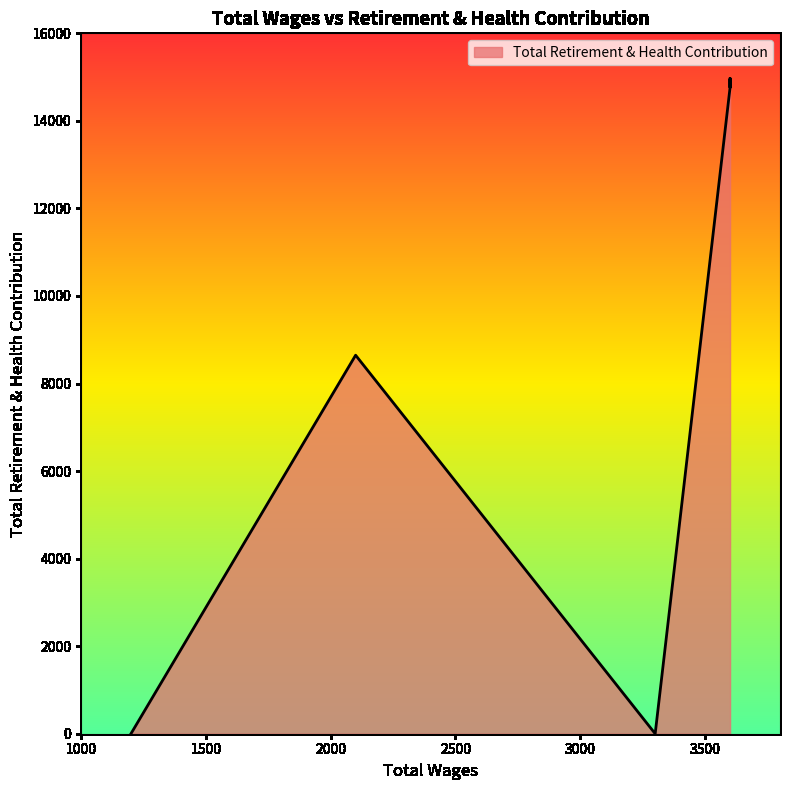

At which category does the chart reach its peak across all series?

3600.0